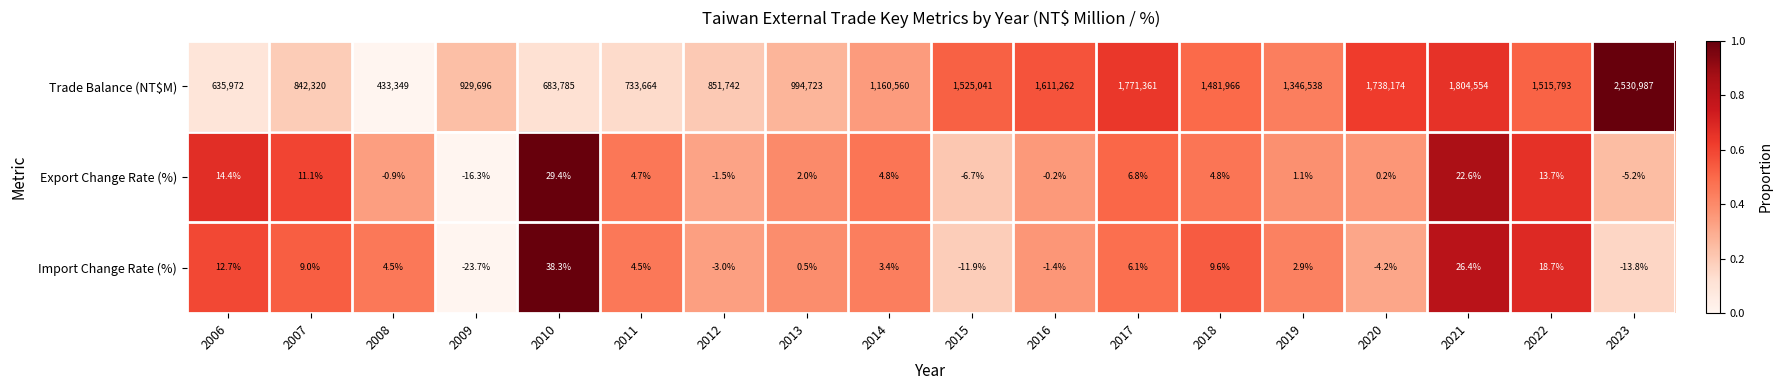

How many data points in Export Change Rate (%) are above 4?

9